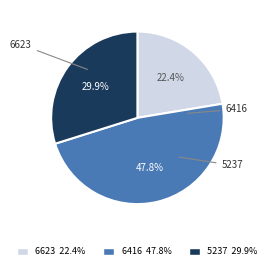

What percentage is the 6623 slice, to the nearest percent?

22%